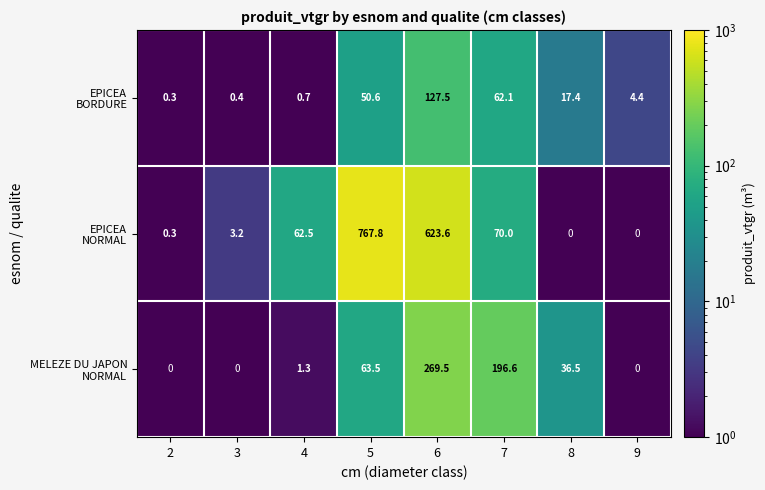

What is the spread (max minus min) of values at 2?

0.3